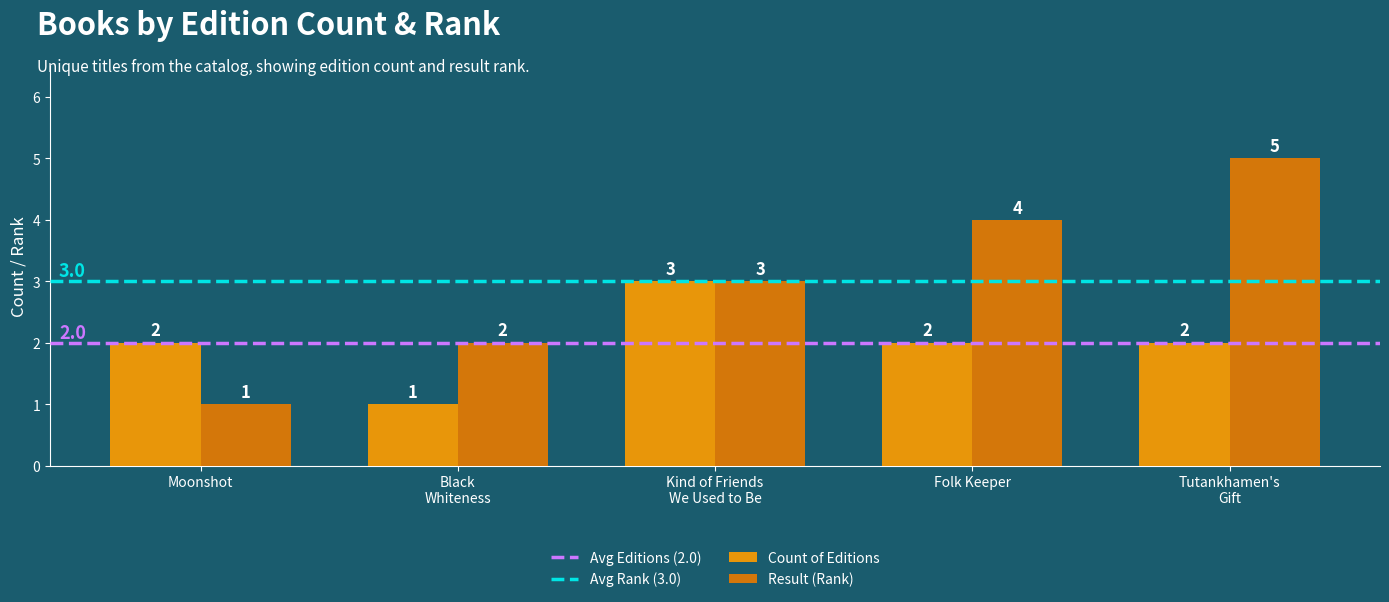

Which series has the largest range (max minus min)?

Result (Rank)